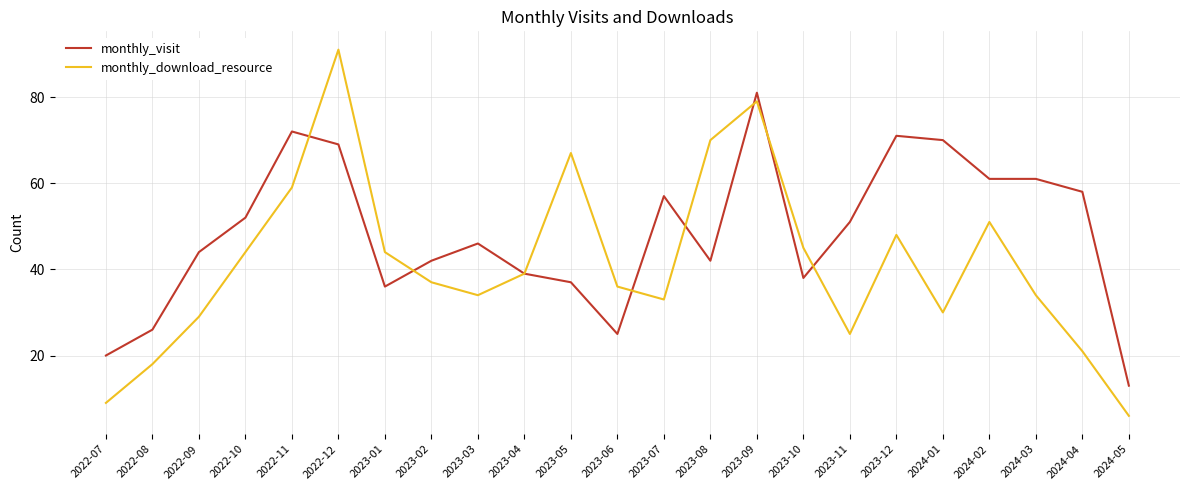

Where is the first local maximum for monthly_visit?

2022-11